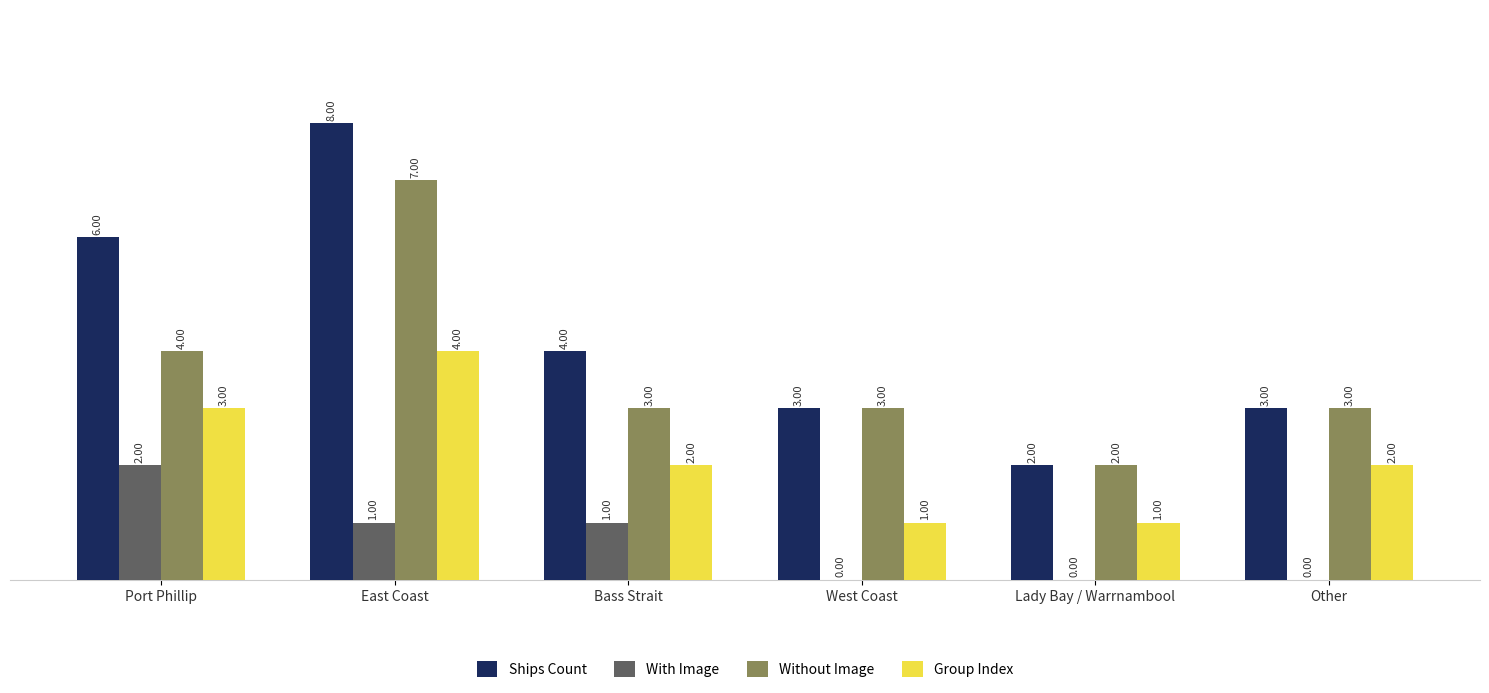

What are all the series names shown in the legend?

Ships Count, With Image, Without Image, Group Index